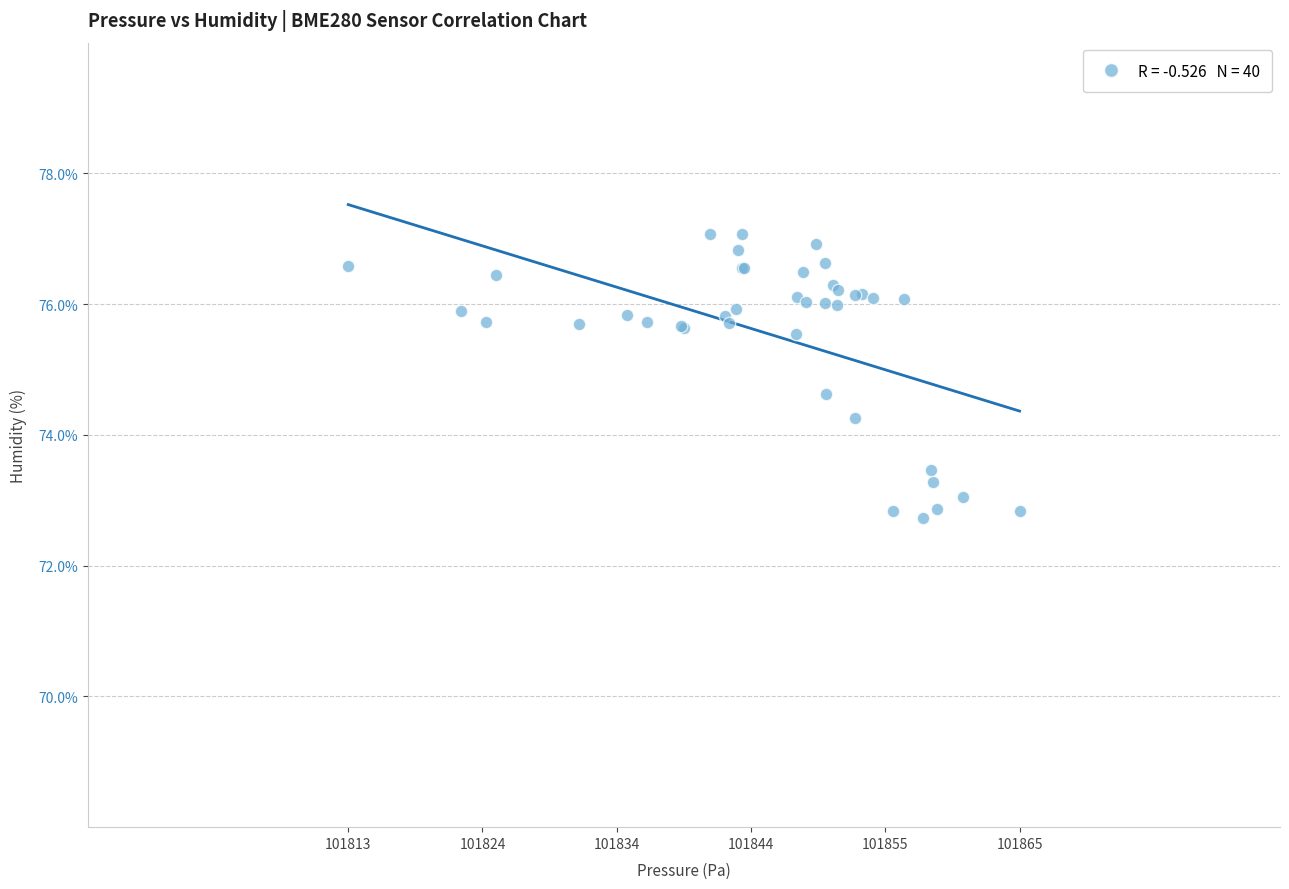

What Y value in the scatter plot is closest to 74?

74.3